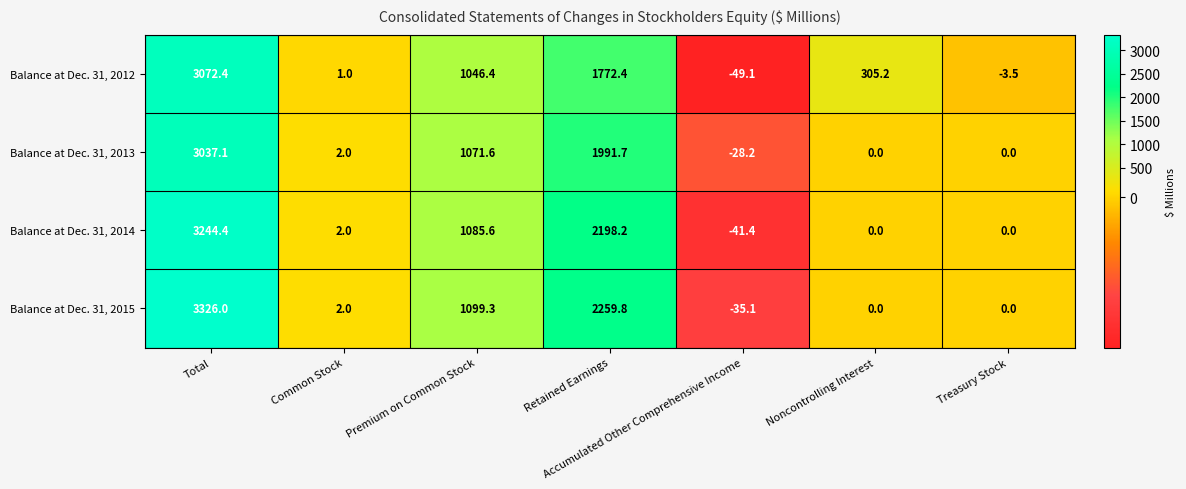

What is the total value across all series at Treasury Stock?

-3.5